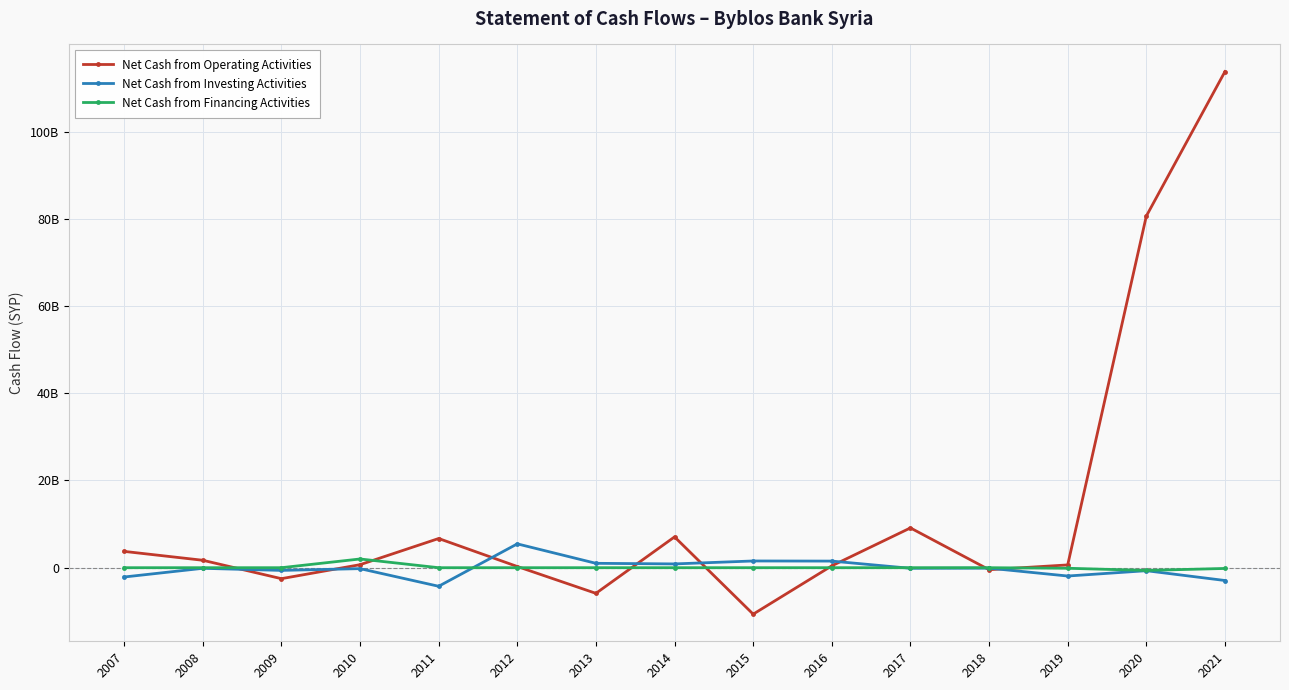

At which category does the chart reach its minimum across all series?

2015